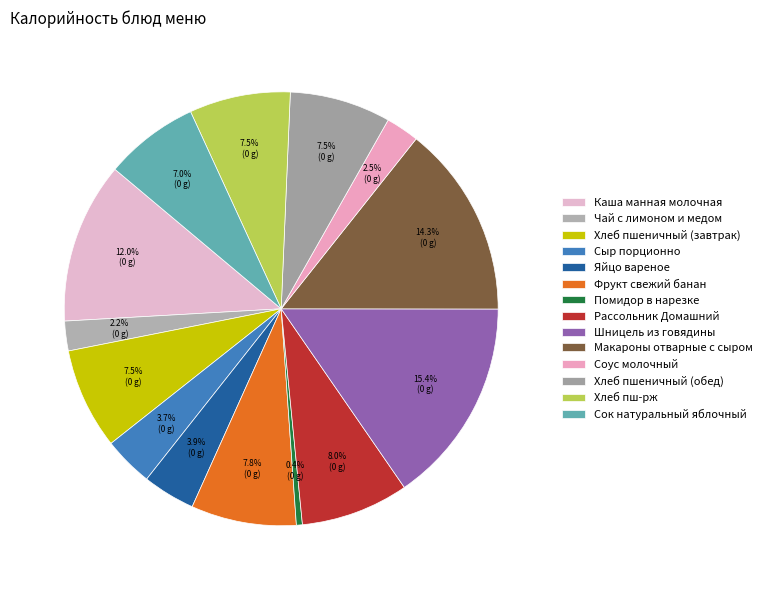

Count the number of slices in the pie.

14